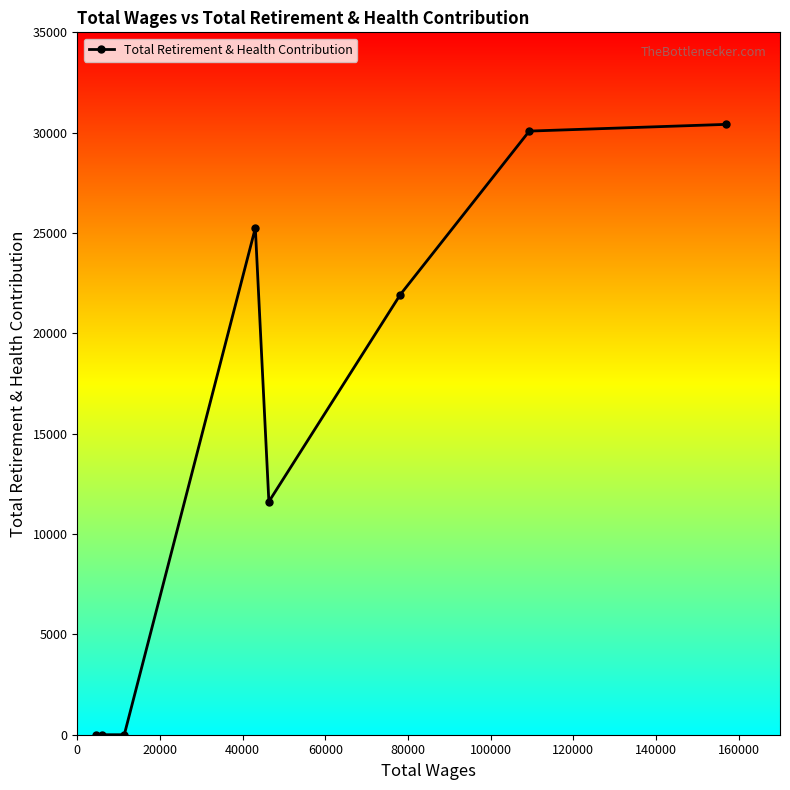

What is the value of the 4th point from the left?

25252